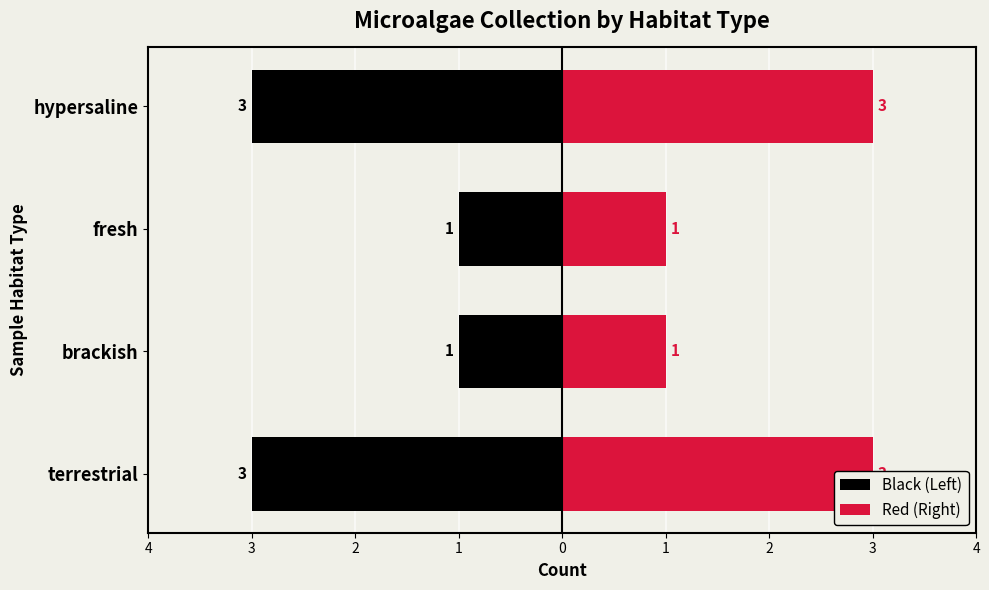

At how many categories does at least one series exceed 0?

4